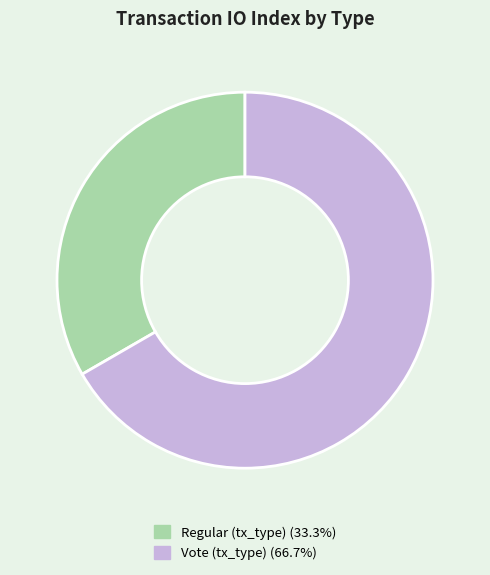

Do Vote (tx_type) and Regular (tx_type) together represent more than half of the pie?

Yes